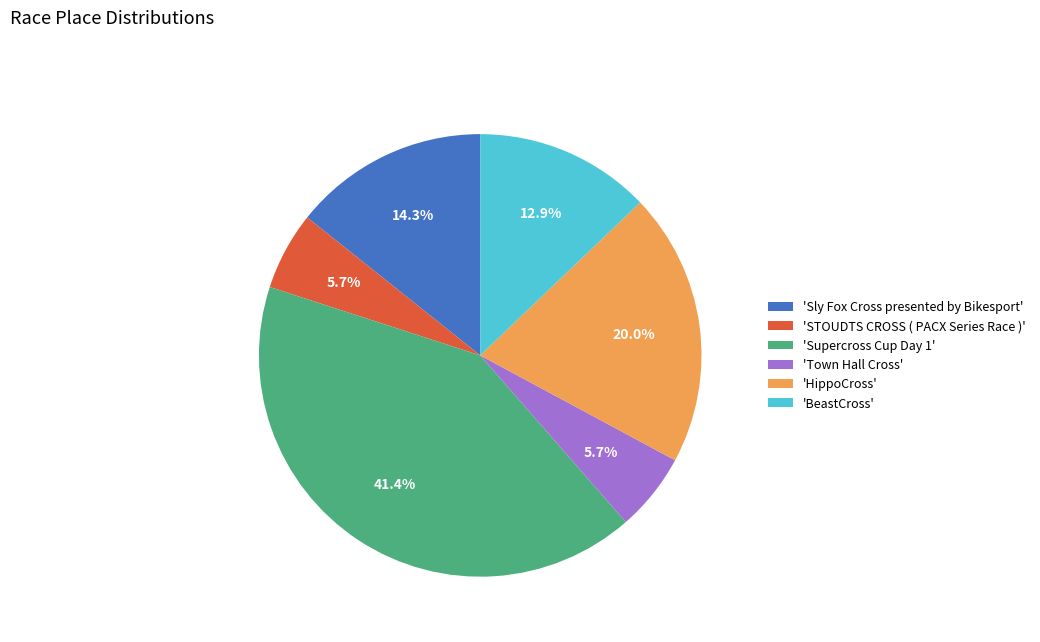

Is the sum of 'Supercross Cup Day 1' and 'Sly Fox Cross presented by Bikesport' greater than half?

Yes